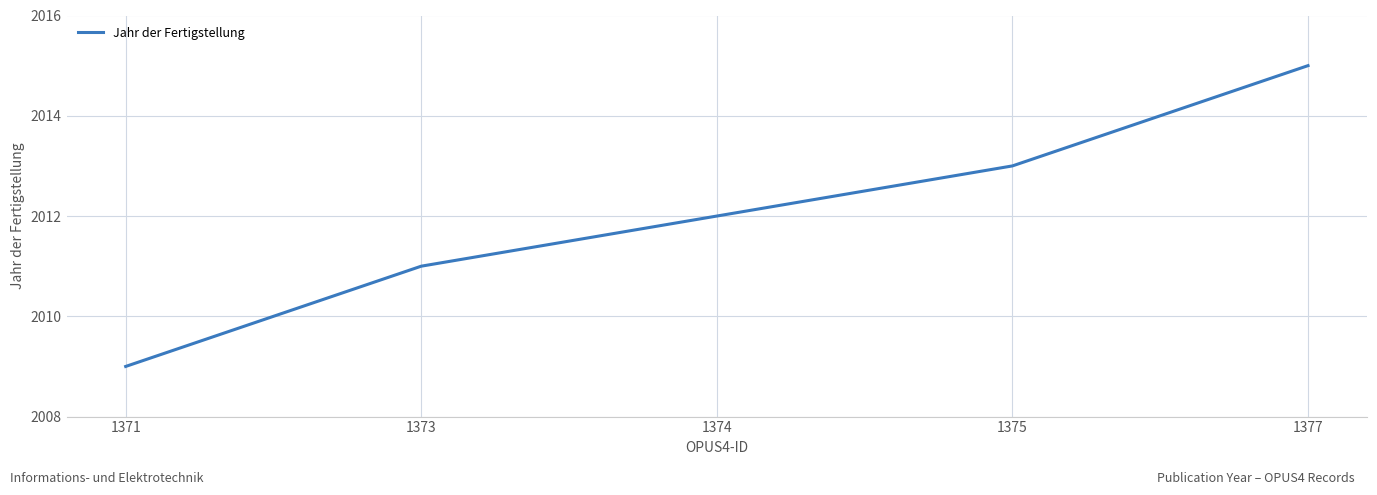

Count the values in the range 2011 to 2013.

3